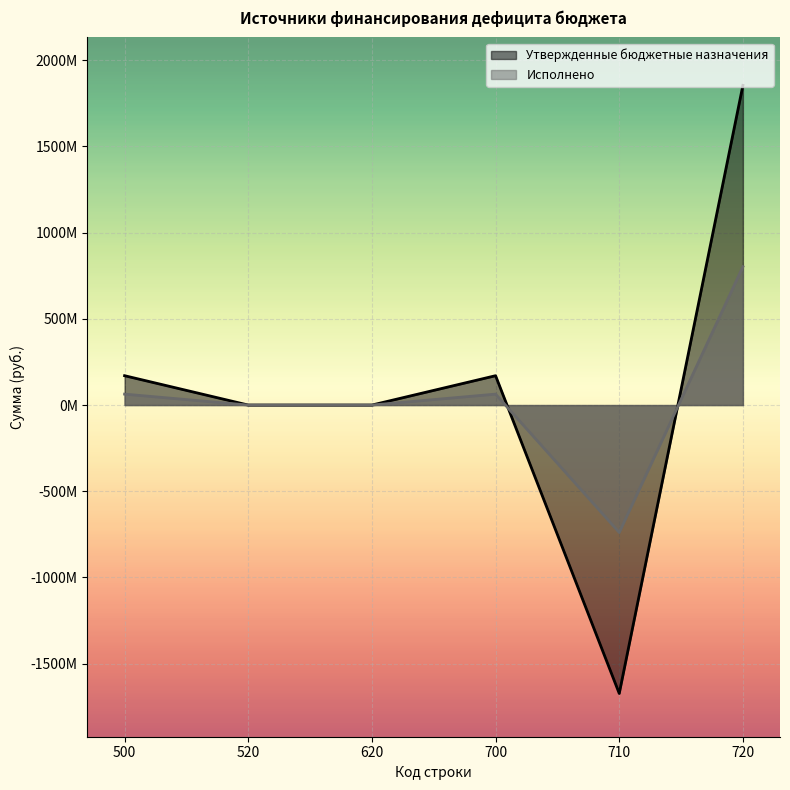

How many values in Утвержденные бюджетные назначения are above zero?

3